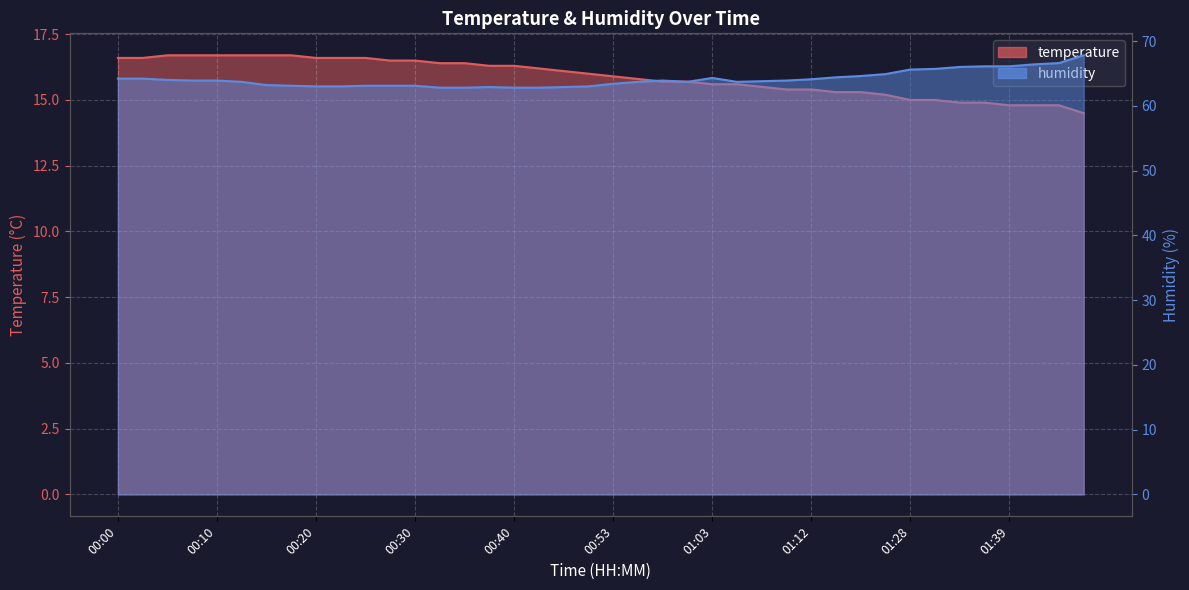

Does the chart display data point markers on the line(s)?

No